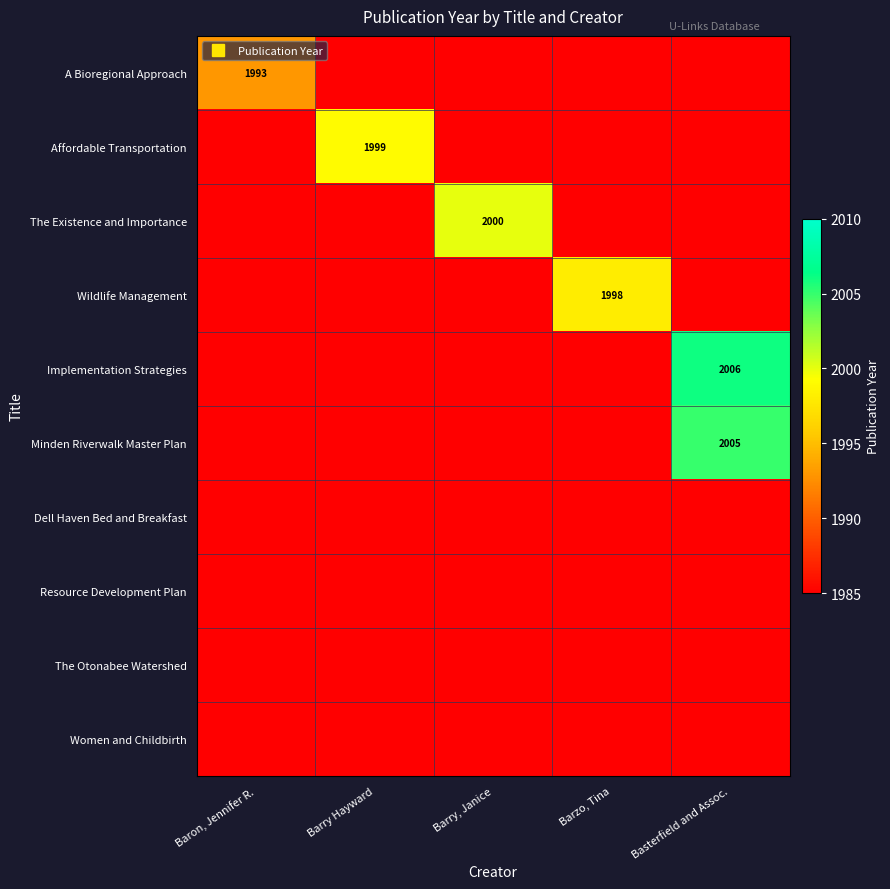

The Affordable Transportation series shows 1983 at Barry, Janice. True or false?

True